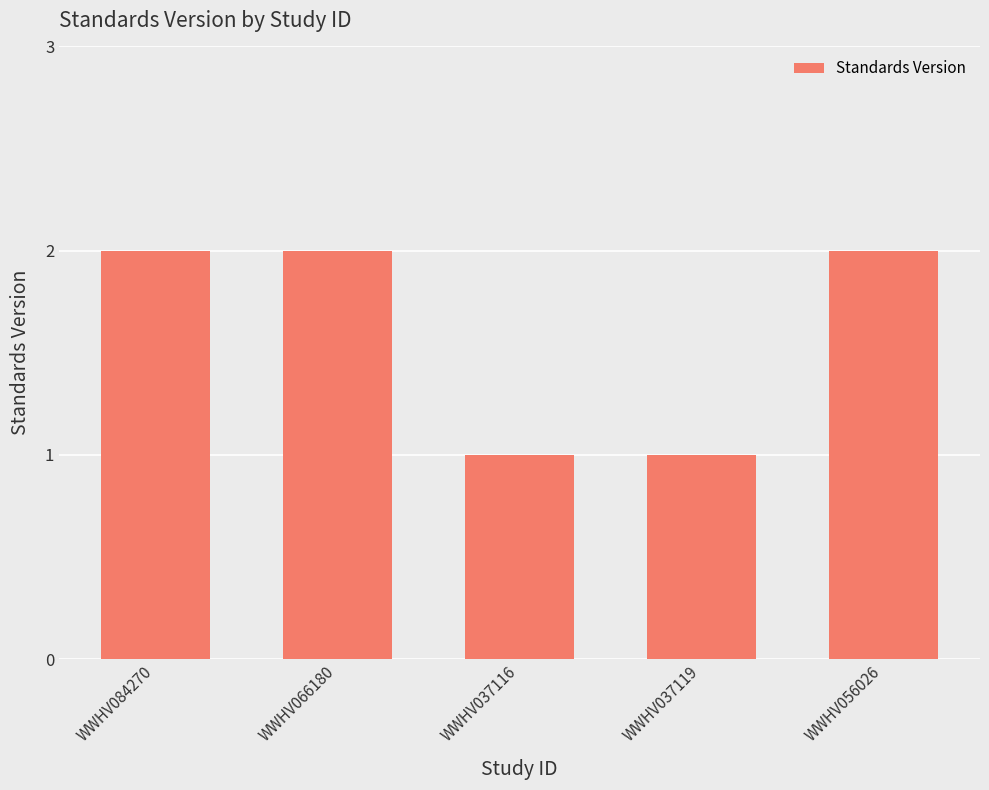

How many bars are there in total?

5